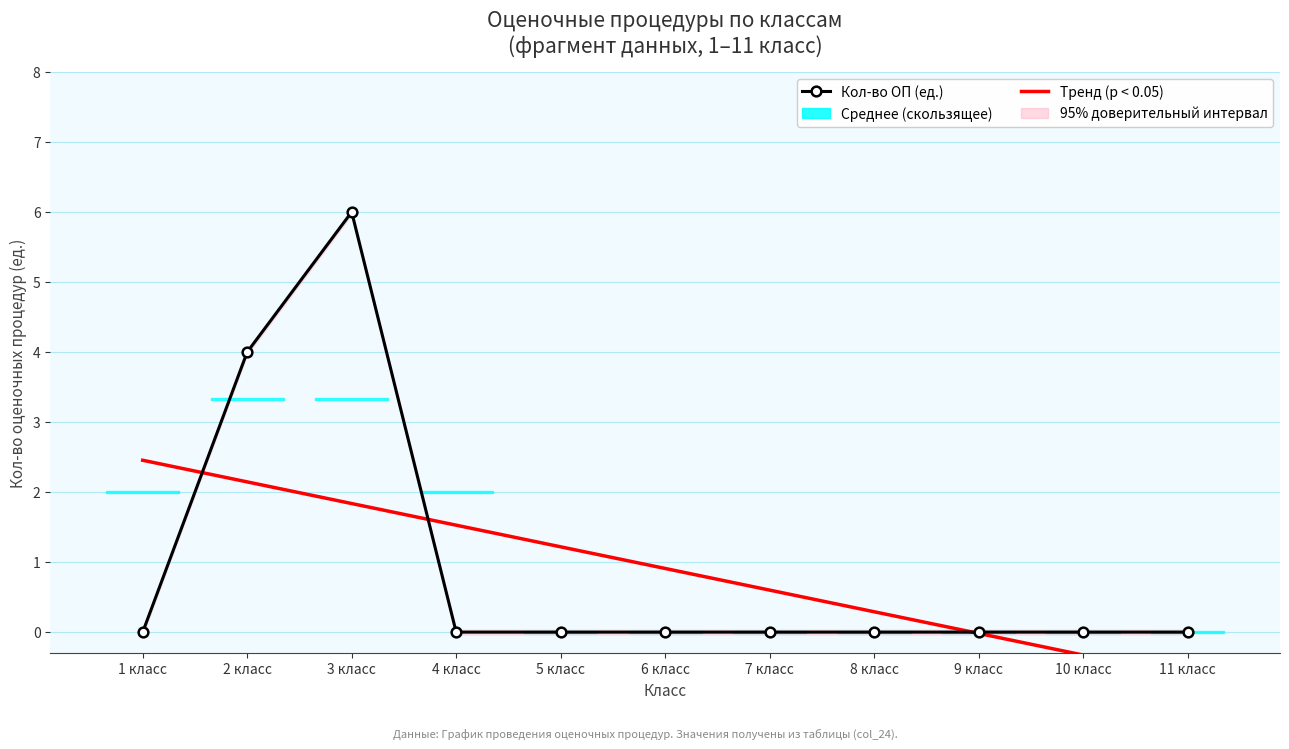

Reading left to right, extract all data points from this chart.

Тренд (p < 0.05): 1 класс=2.5	2 класс=2.1	3 класс=1.8	4 класс=1.5	5 класс=1.2	6 класс=0.9	7 класс=0.6	8 класс=0.3	9 класс=-0.0	10 класс=-0.3	11 класс=-0.6
Кол-во ОП (ед.): 1 класс=0.0	2 класс=4.0	3 класс=6.0	4 класс=0.0	5 класс=0.0	6 класс=0.0	7 класс=0.0	8 класс=0.0	9 класс=0.0	10 класс=0.0	11 класс=0.0